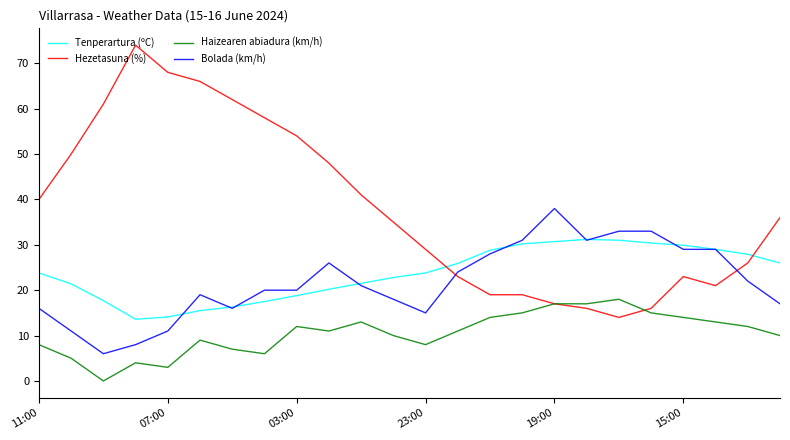

What are all the series names shown in the legend?

Tenperartura (ºC), Hezetasuna (%), Haizearen abiadura (km/h), Bolada (km/h)